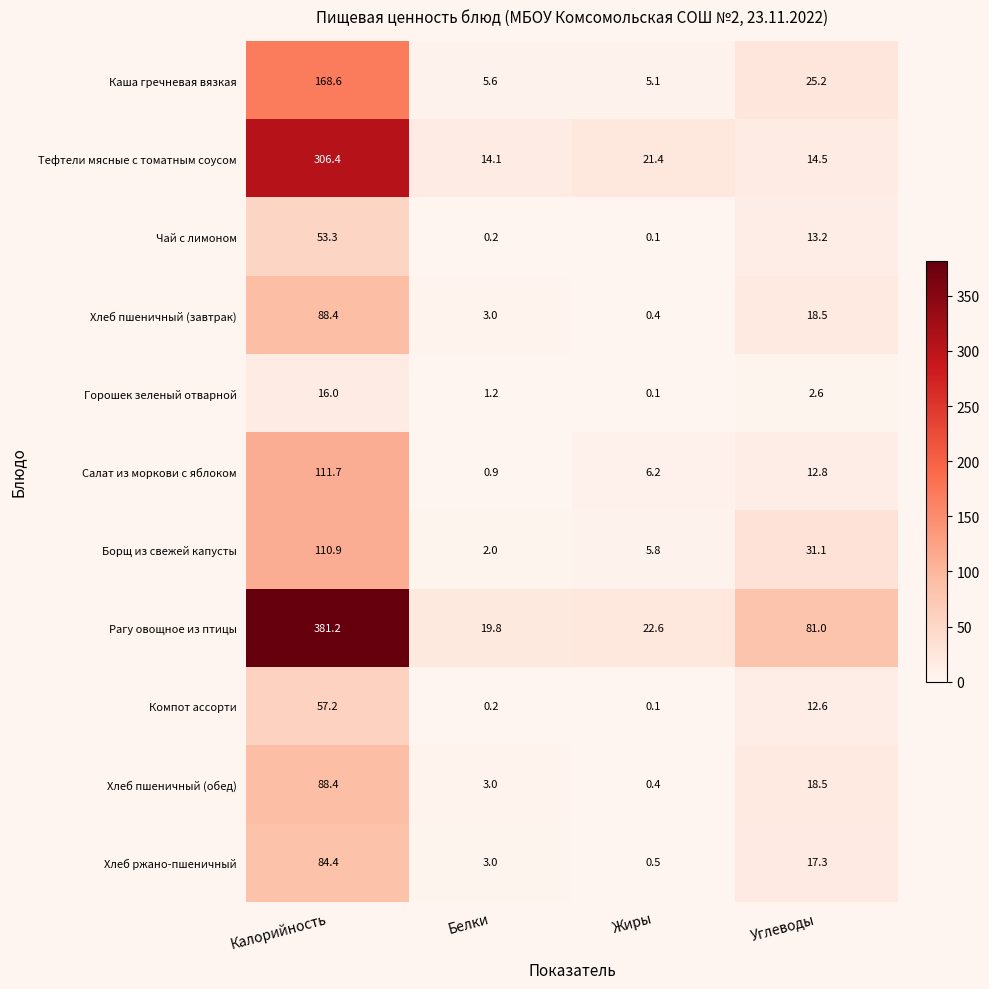

How many categories are shown in the chart?

4